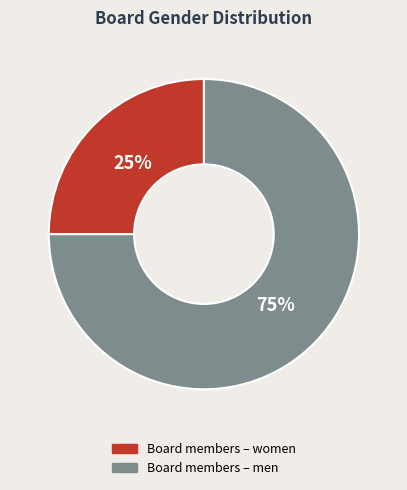

How many segments does this pie chart have?

2